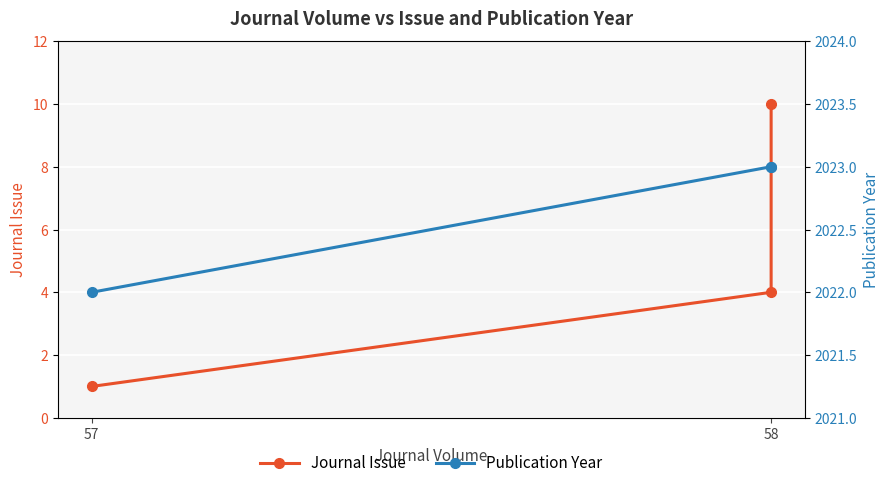

Rank the series at 58 from highest to lowest value.

Publication Year, Journal Issue